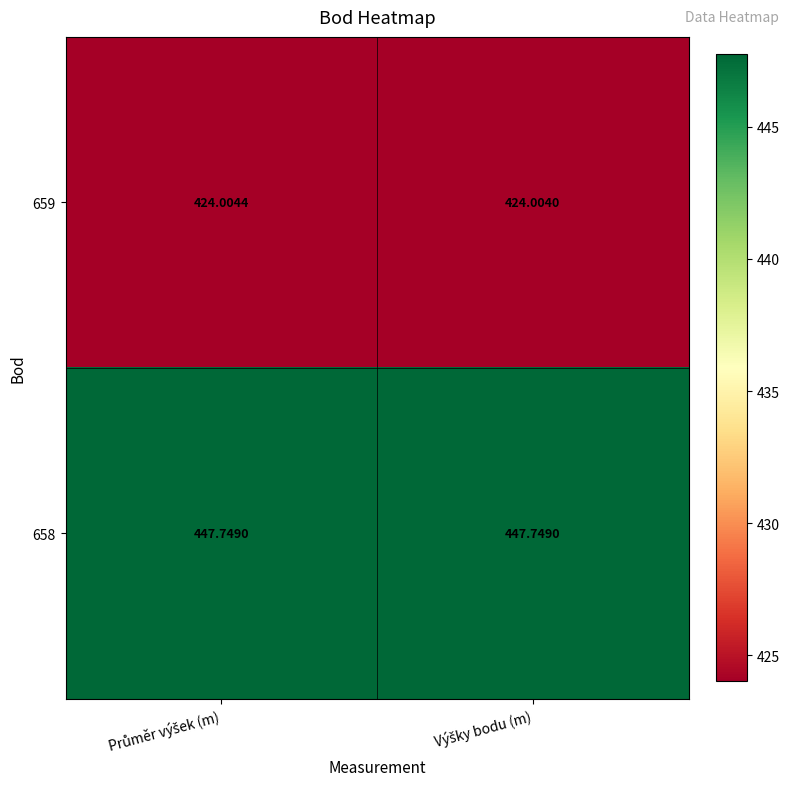

Rank the series by their maximum value, from lowest to highest.

659, 658